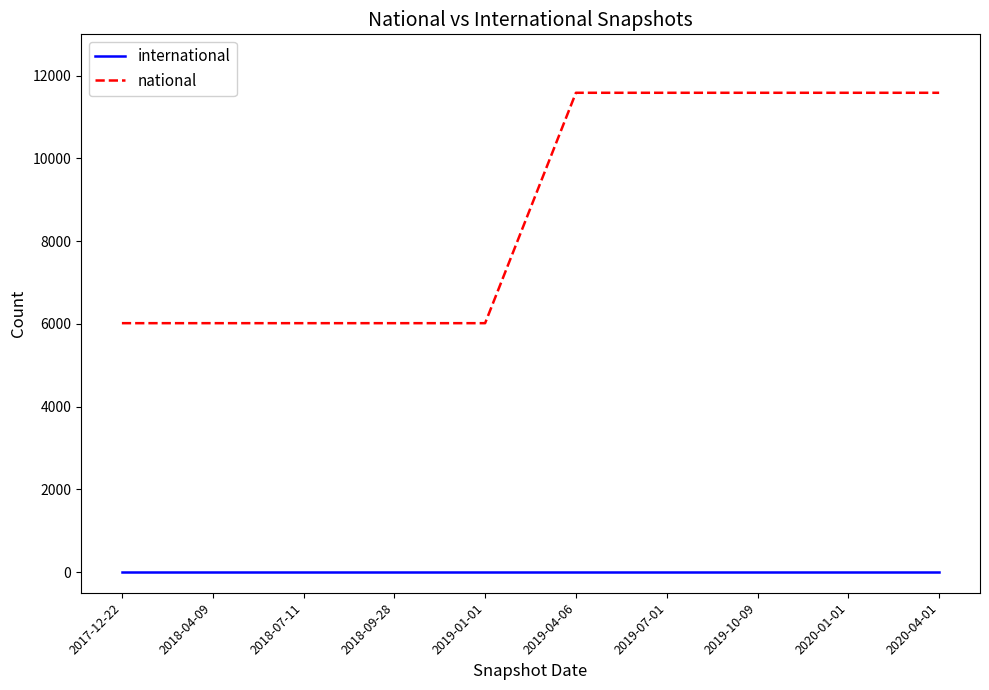

Which series changed the most between 2019-01-01 and 2020-01-01?

national